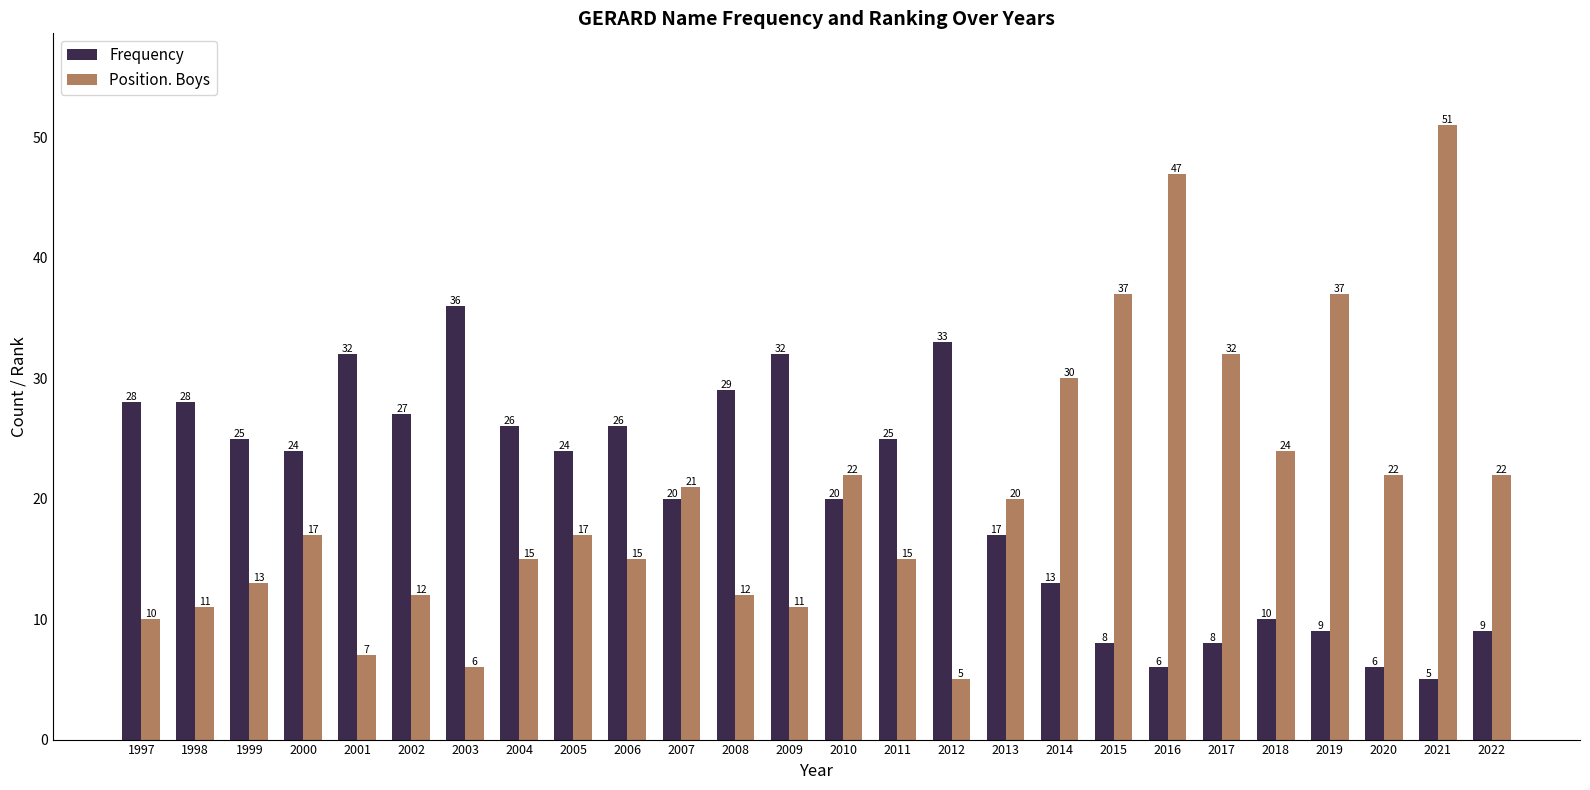

Which series has the widest spread of values?

Position. Boys